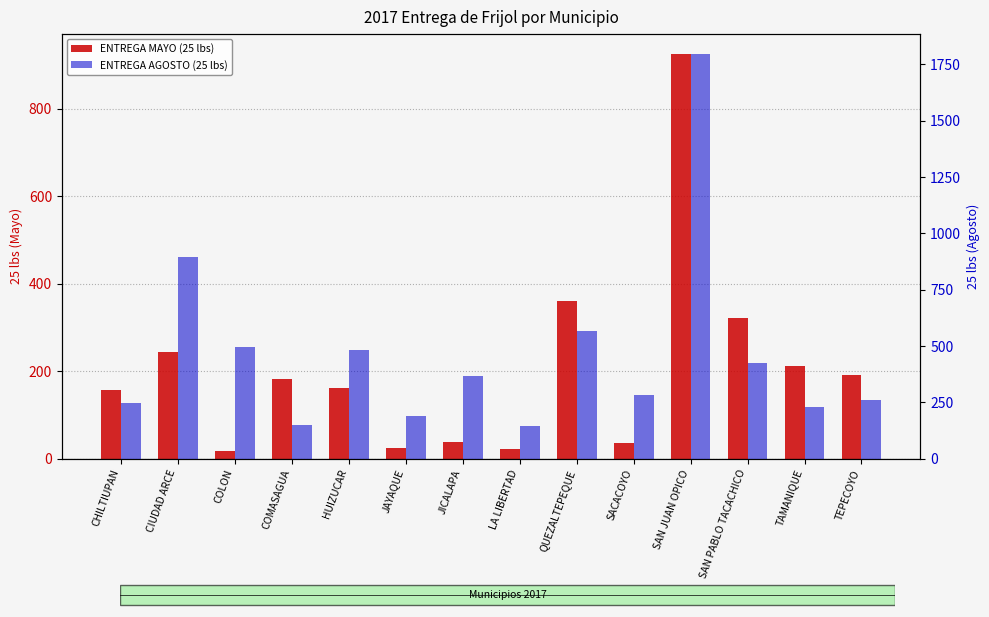

Is the value of ENTREGA MAYO (25 lbs) at JAYAQUE greater than the value of ENTREGA AGOSTO (25 lbs) at CHILTIUPAN?

No